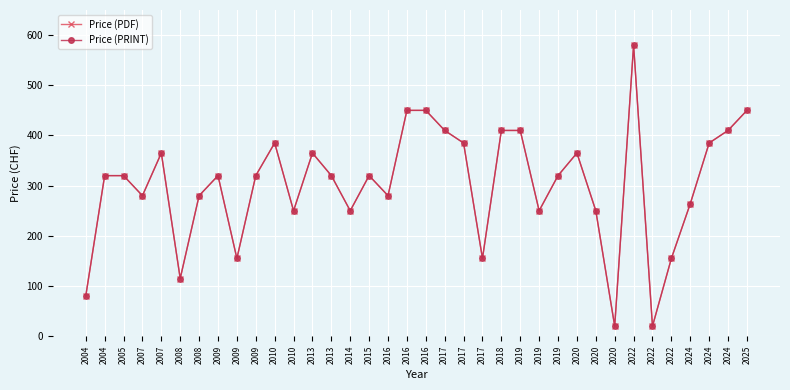

Does the chart have visible grid lines?

Yes